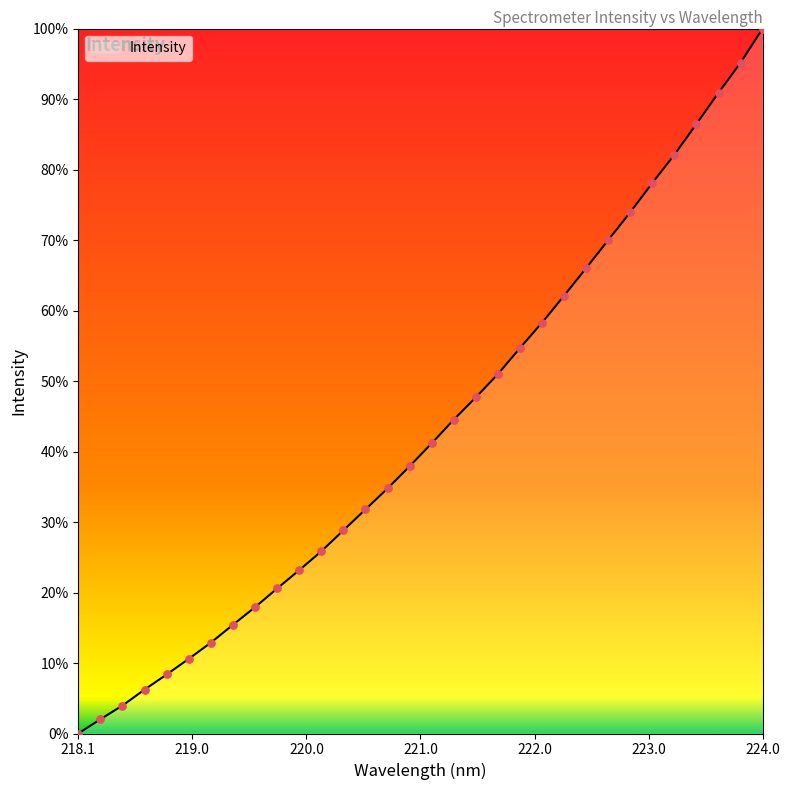

Does the chart have visible grid lines?

No